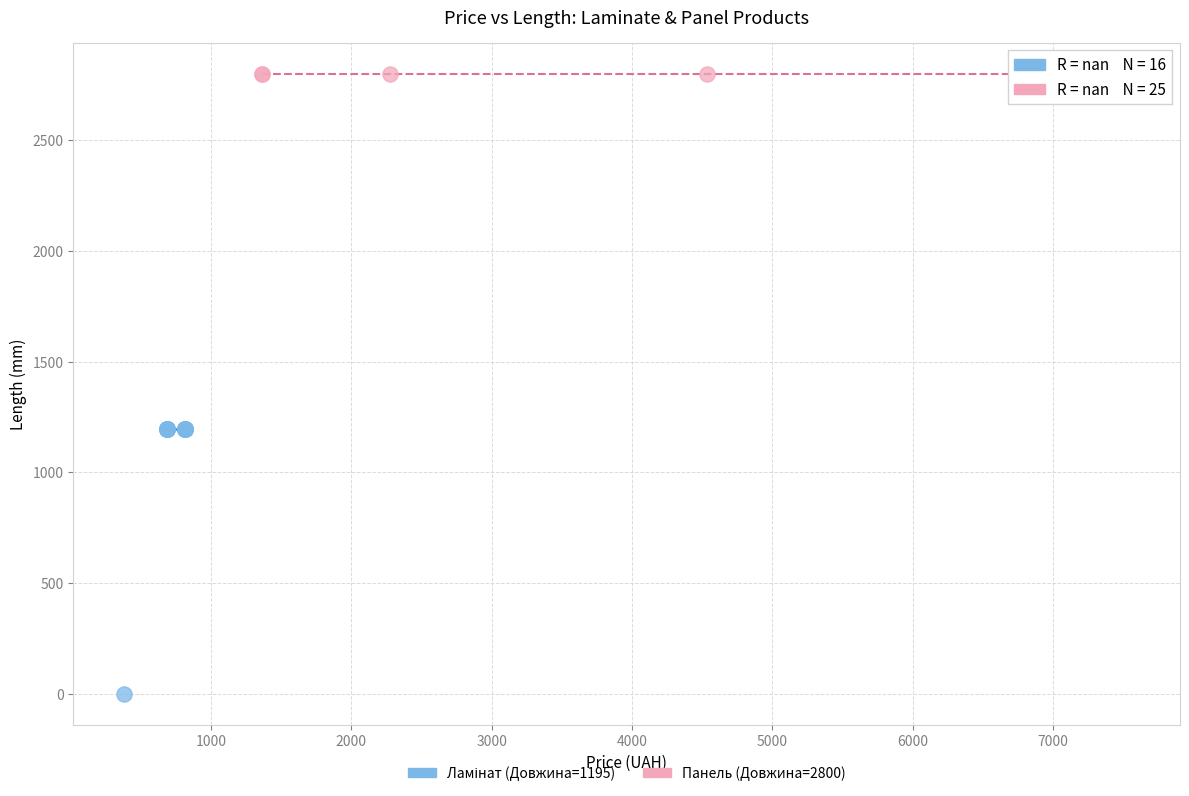

Which series contains the highest Y value?

Панель (Довжина=2800)